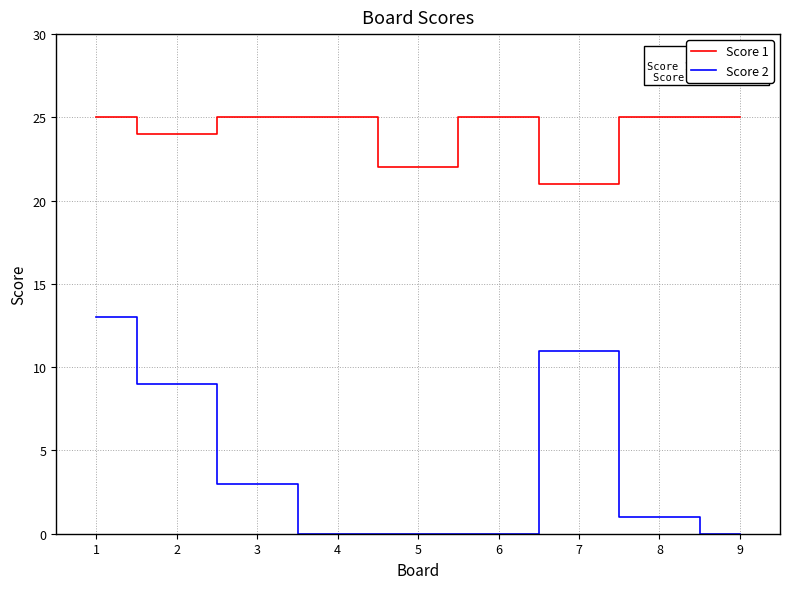

What are all the series names shown in the legend?

Score 1, Score 2